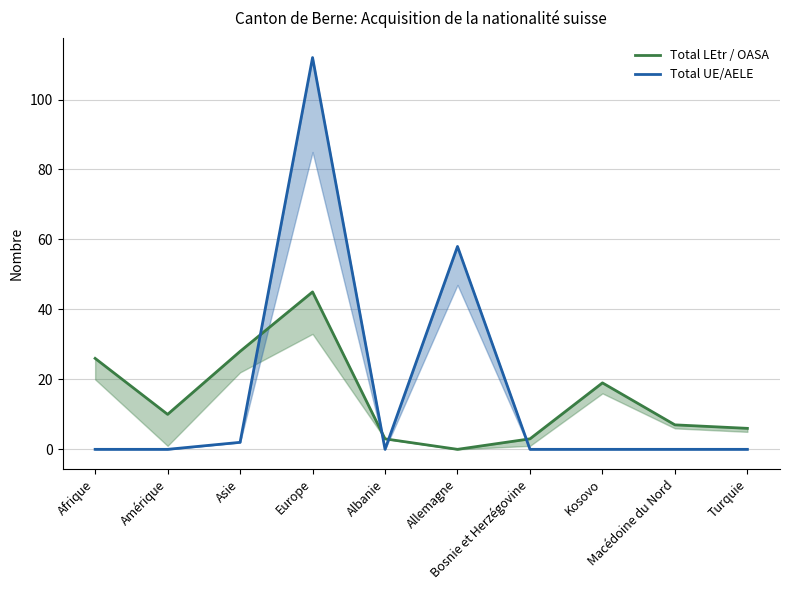

The Total UE/AELE series shows 0 at Kosovo. True or false?

True